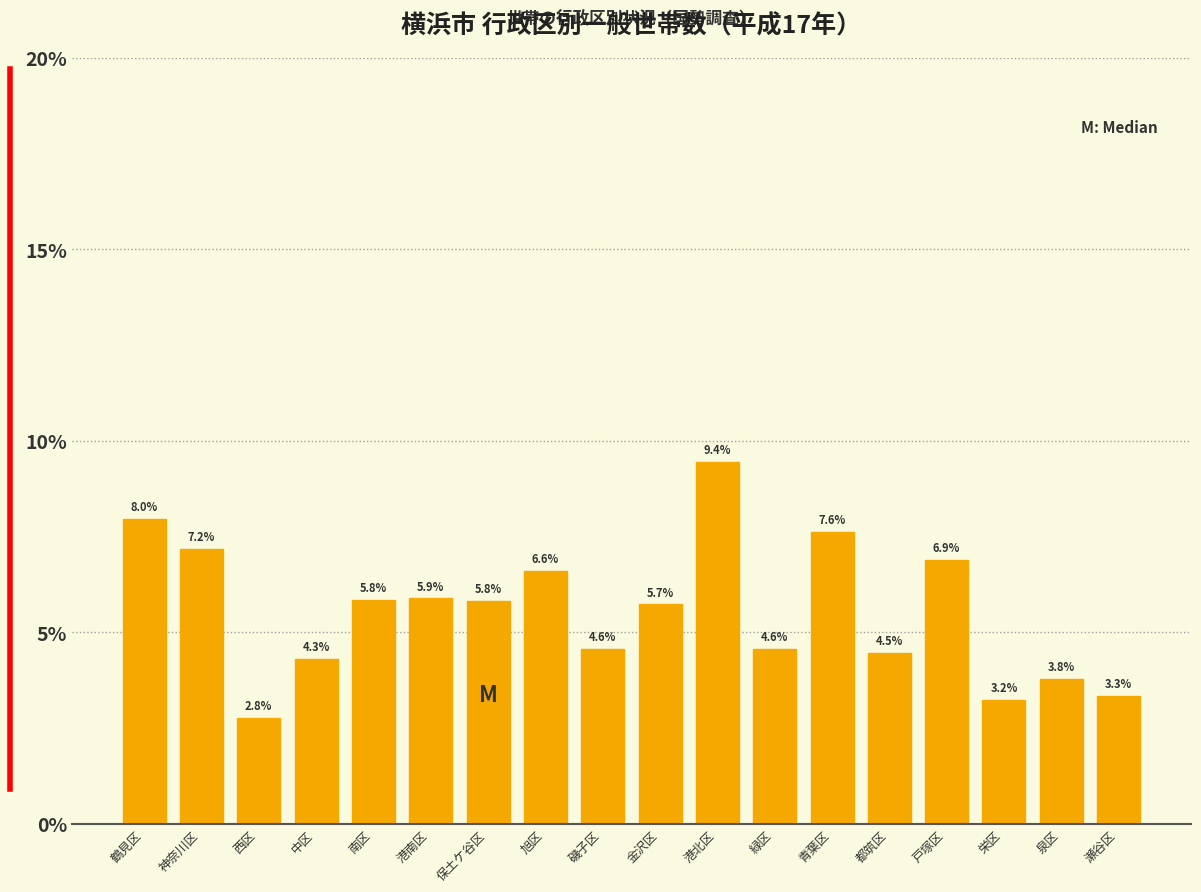

Reading right to left, what are all the values shown in this chart?

瀬谷区=3.3	泉区=3.8	栄区=3.2	戸塚区=6.9	都筑区=4.5	青葉区=7.6	緑区=4.6	港北区=9.4	金沢区=5.7	磯子区=4.6	旭区=6.6	保土ケ谷区=5.8	港南区=5.9	南区=5.8	中区=4.3	西区=2.8	神奈川区=7.2	鶴見区=8.0